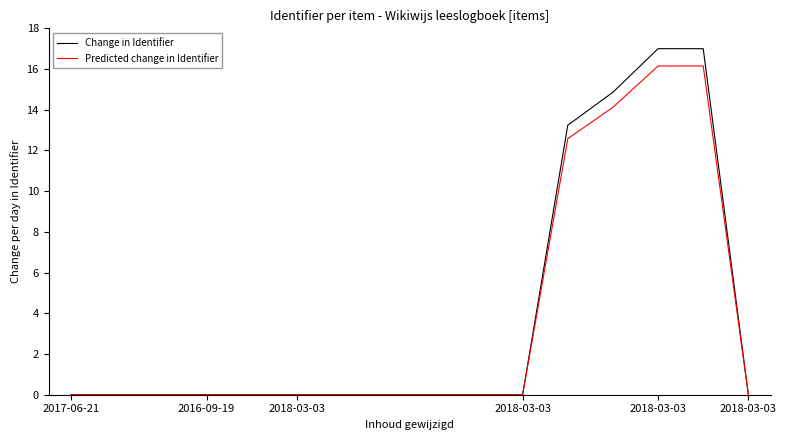

Which series has the widest spread of values?

Change in Identifier